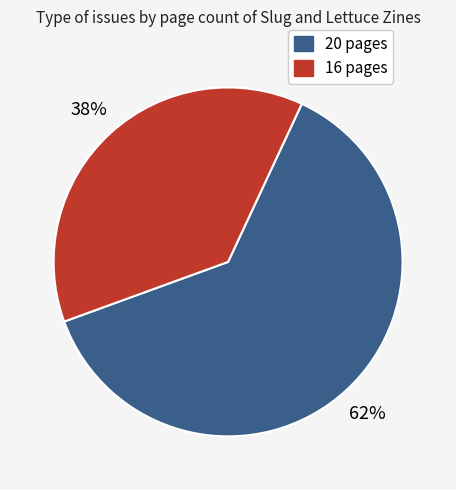

Between 20 pages and 16 pages, which is larger?

20 pages